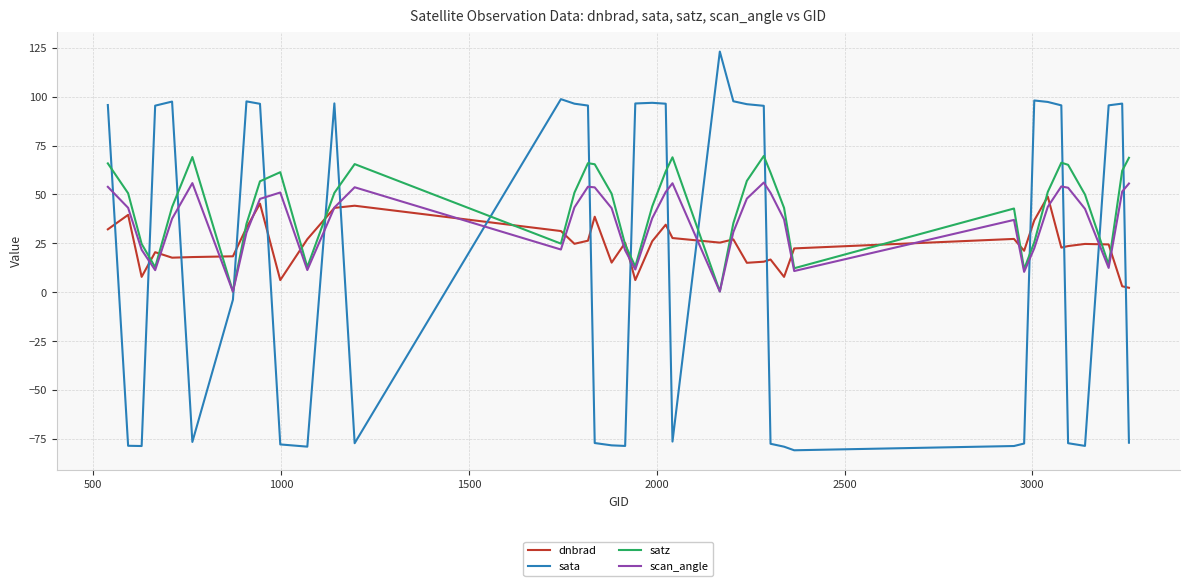

What is the average value of the dnbrad series?

24.4